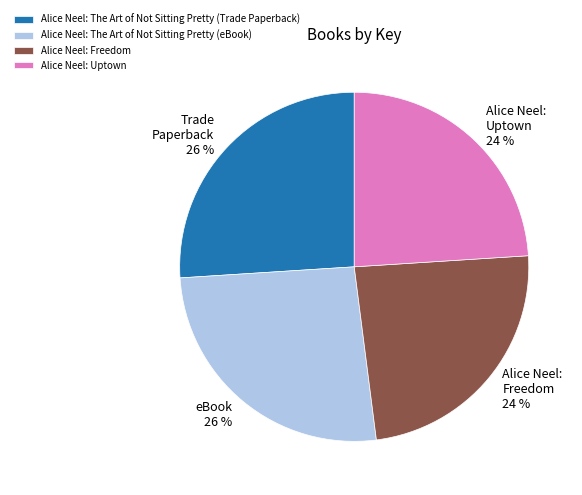

How many slices are in this pie chart?

4